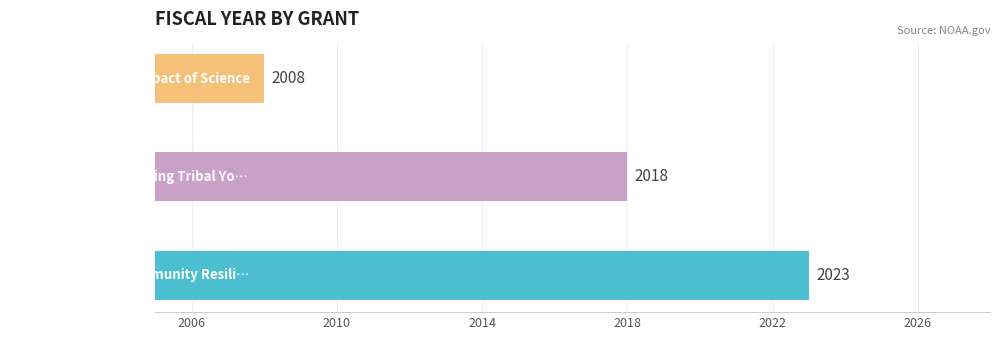

What is the sum of all values?

6049